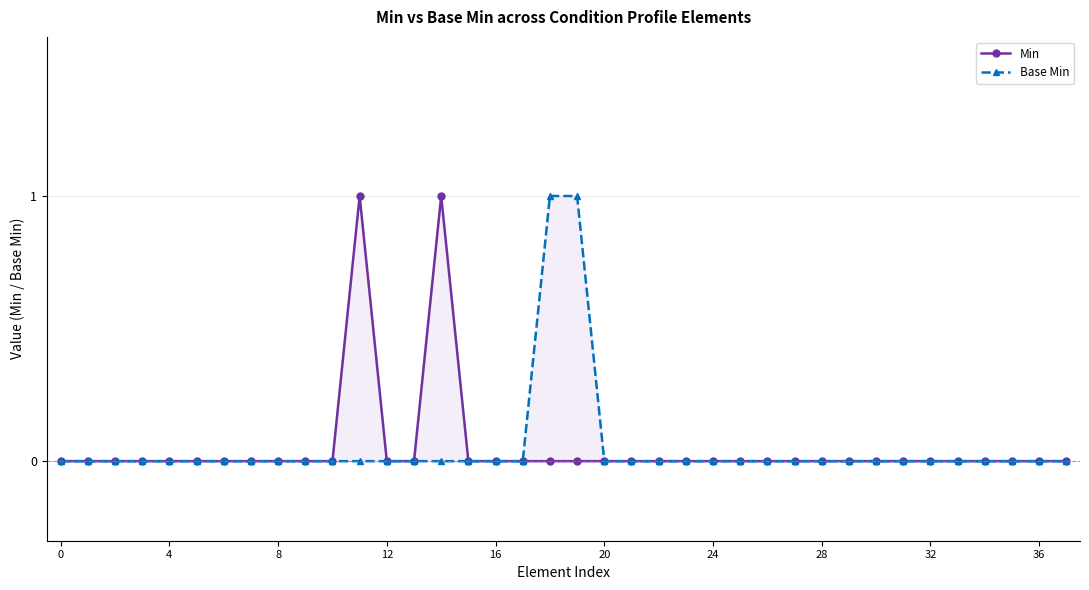

True or false: Min has more than 0 points higher than both neighbors.

True